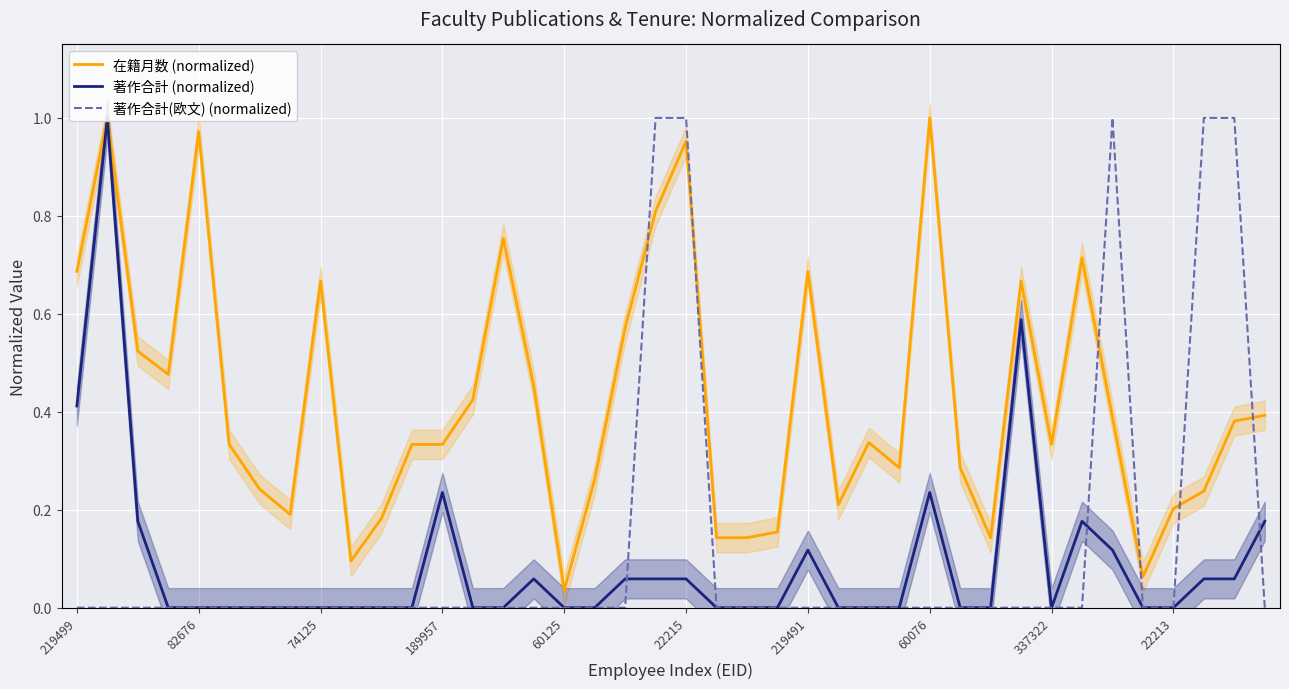

True or false: 著作合計(欧文) (normalized) has more than 2 interior local peaks.

False